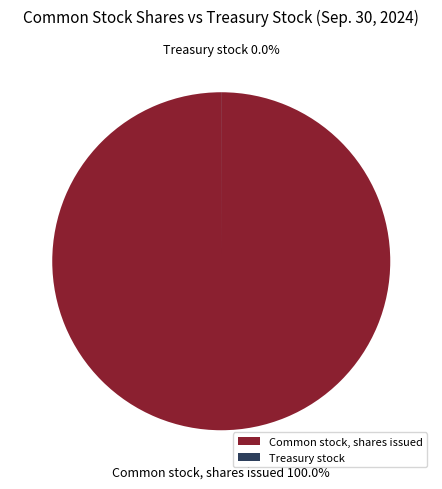

How many segments does this pie chart have?

2